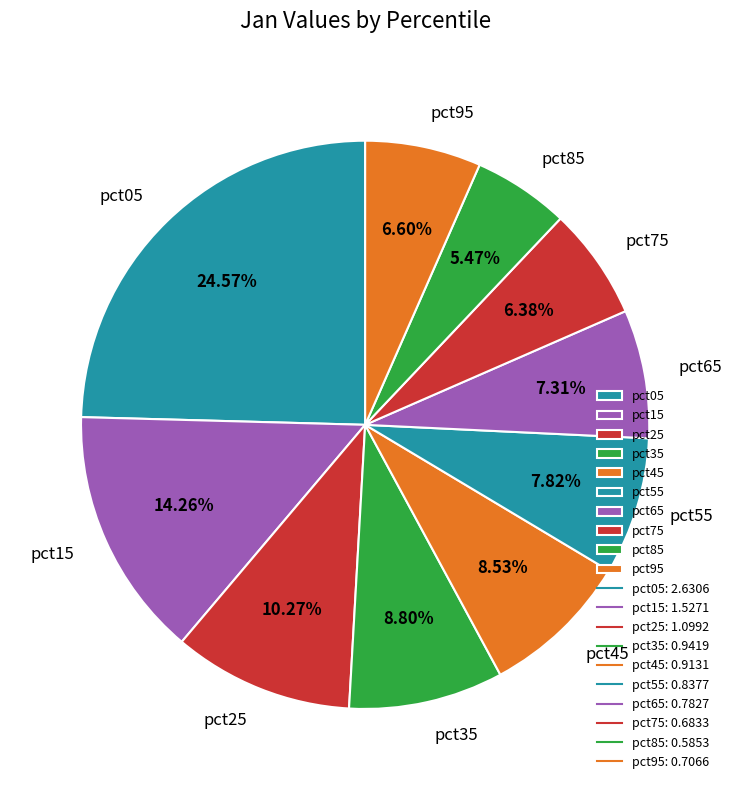

Is there any slice that represents more than half of the pie?

No